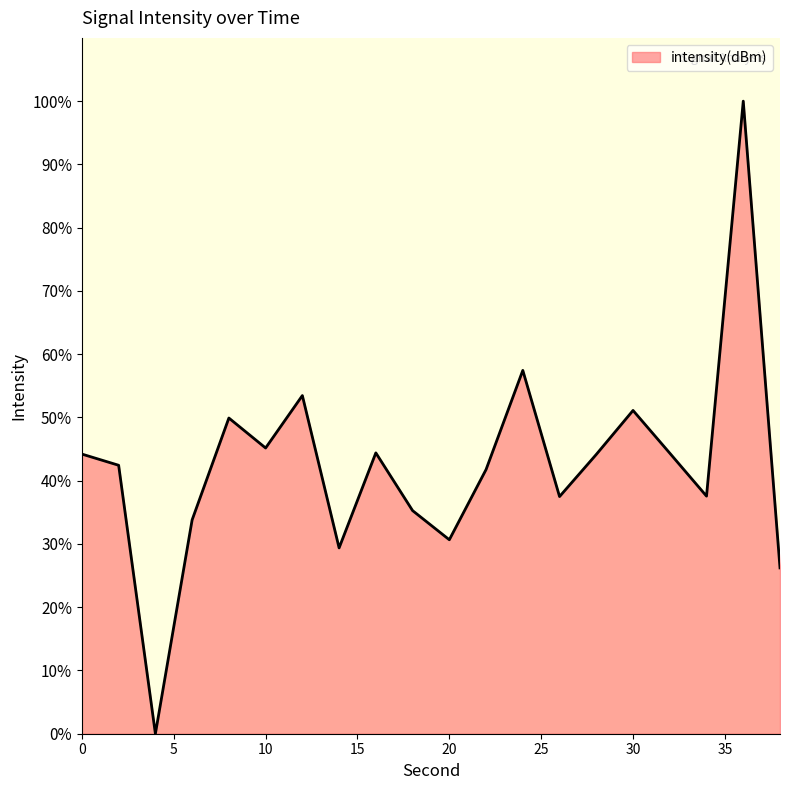

How many categories are shown in the chart?

20